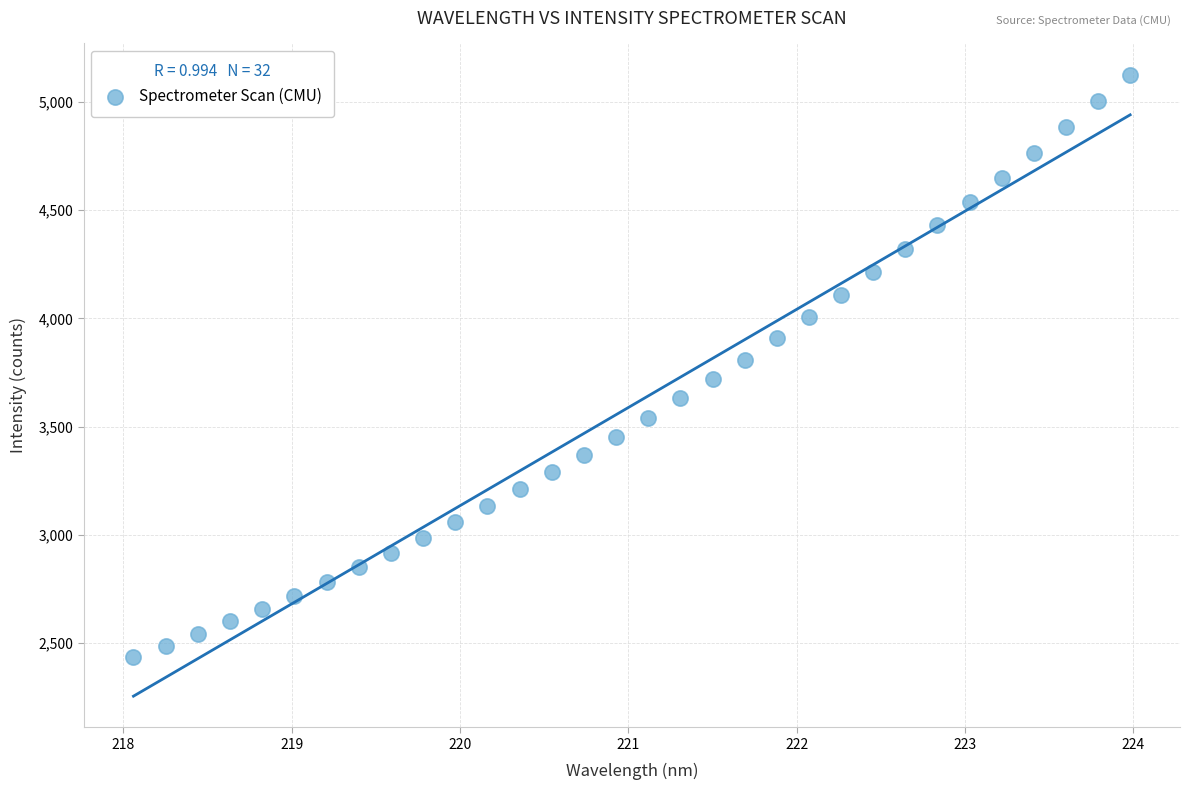

What is the range of X values (max minus min)?

5.9